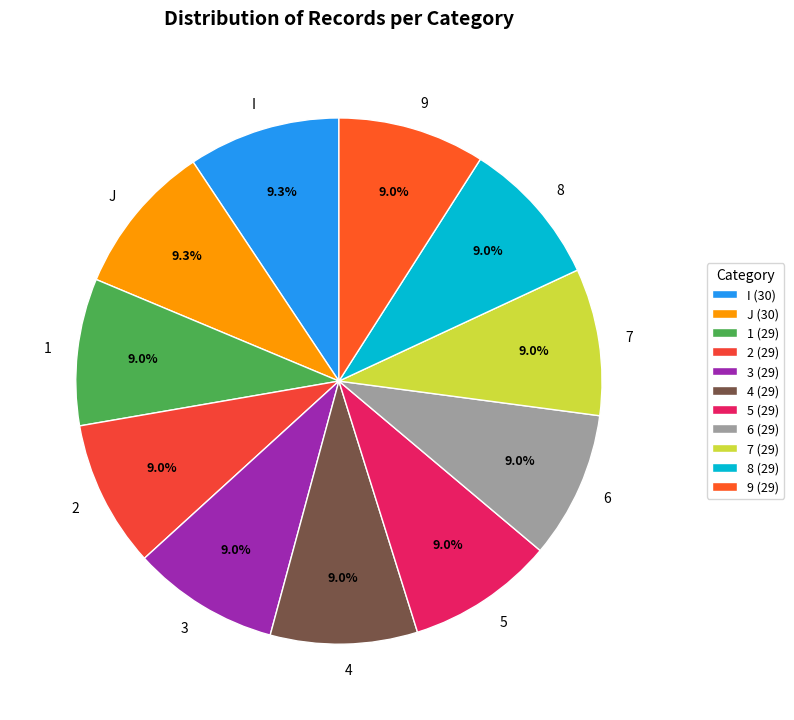

Is the sum of 7 and 1 greater than half?

No